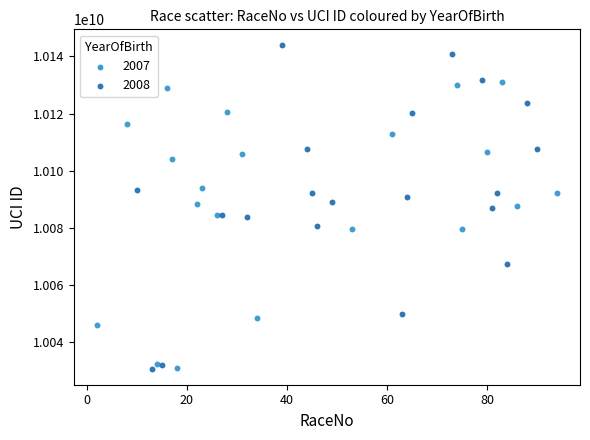

What are all the series names shown in the legend?

2007, 2008